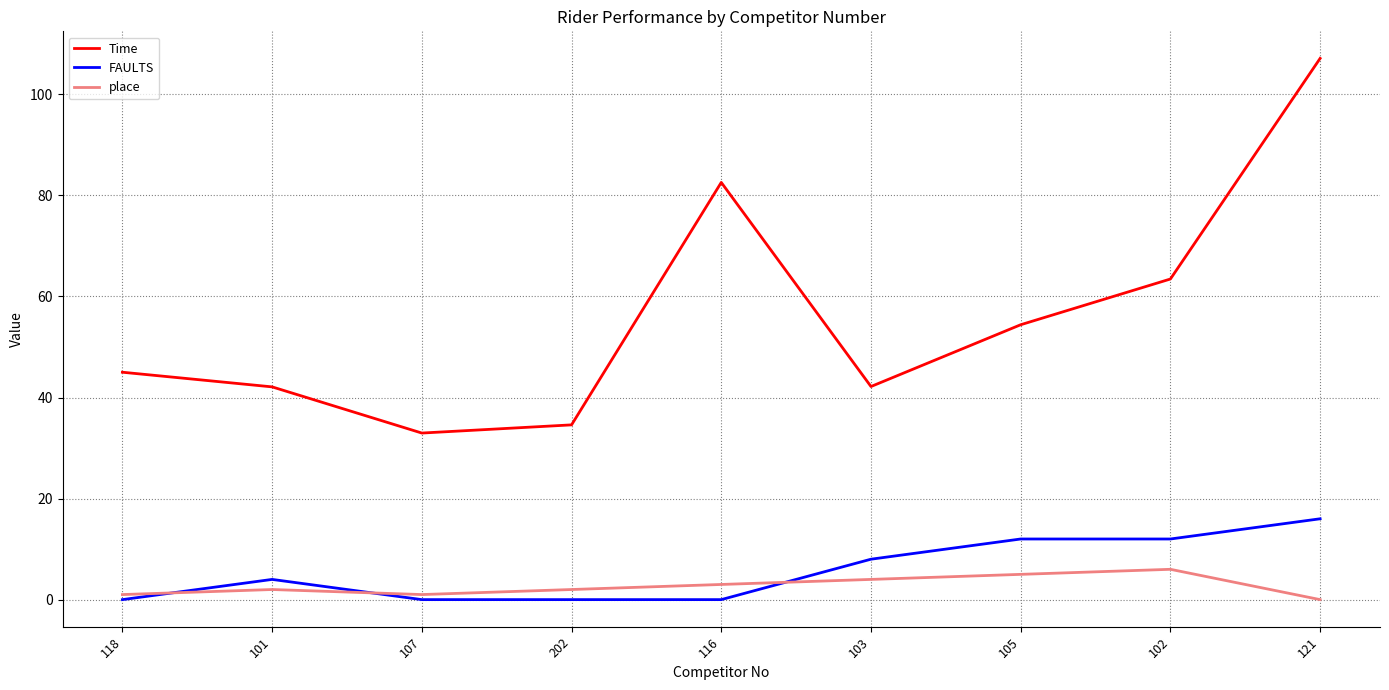

Which series has the largest total across all categories?

Time